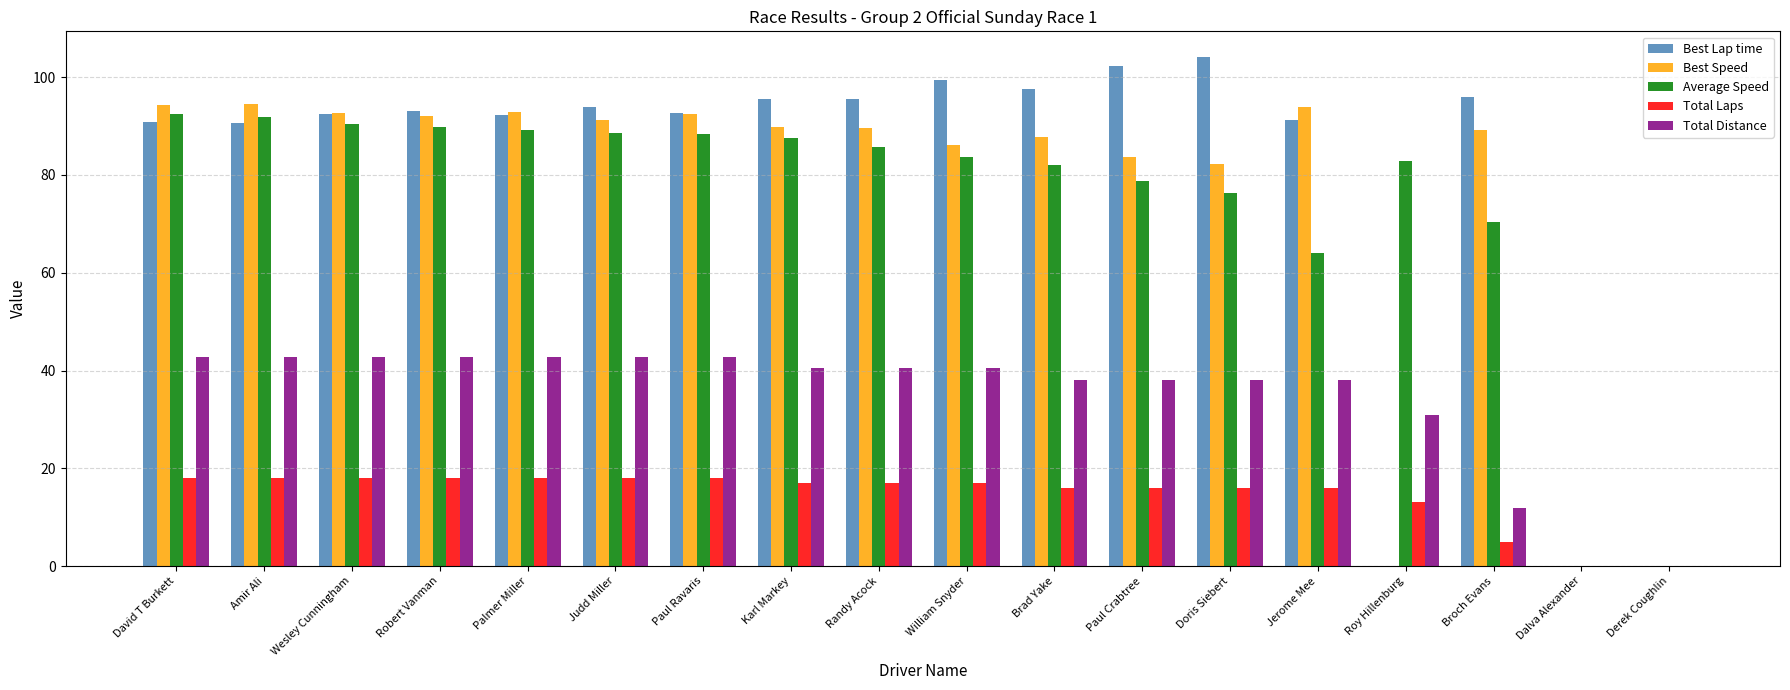

Is it true that Total Distance equals 9.7 at Paul Crabtree?

False